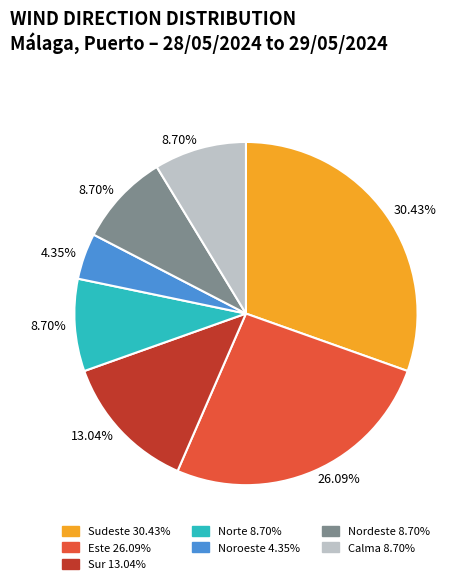

Is there a majority slice in this chart?

No